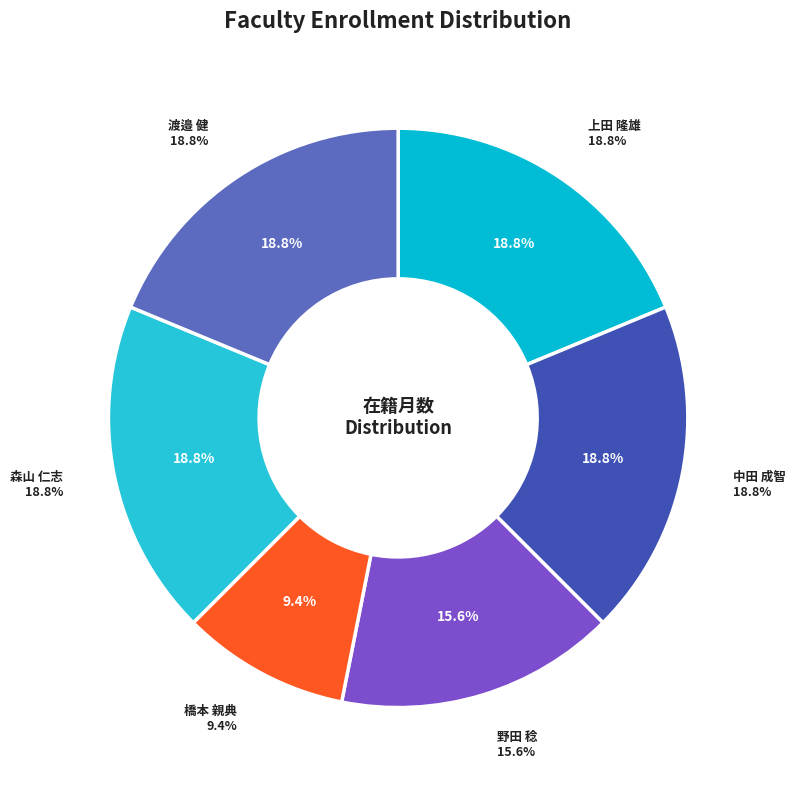

Count the number of slices in the pie.

6